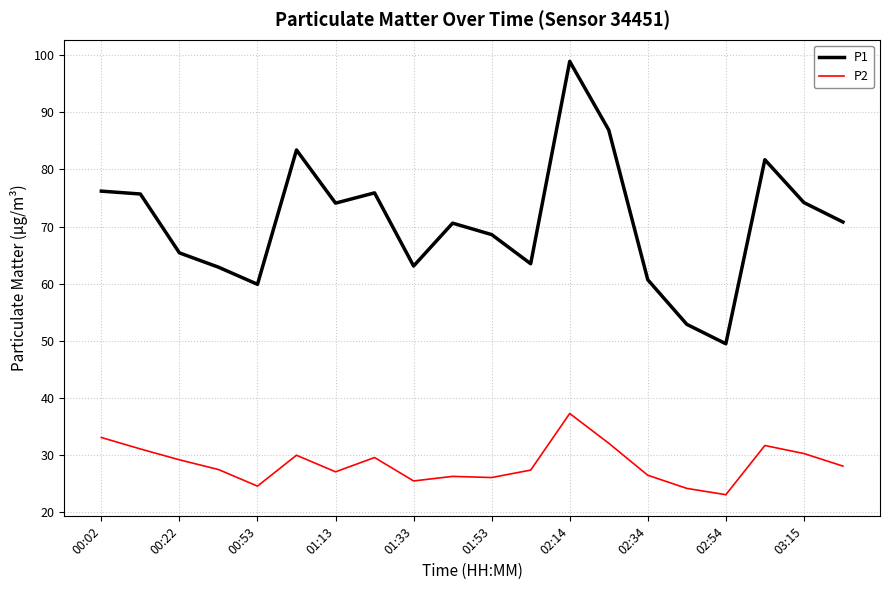

True or false: P1 and P2 cross at least once.

False